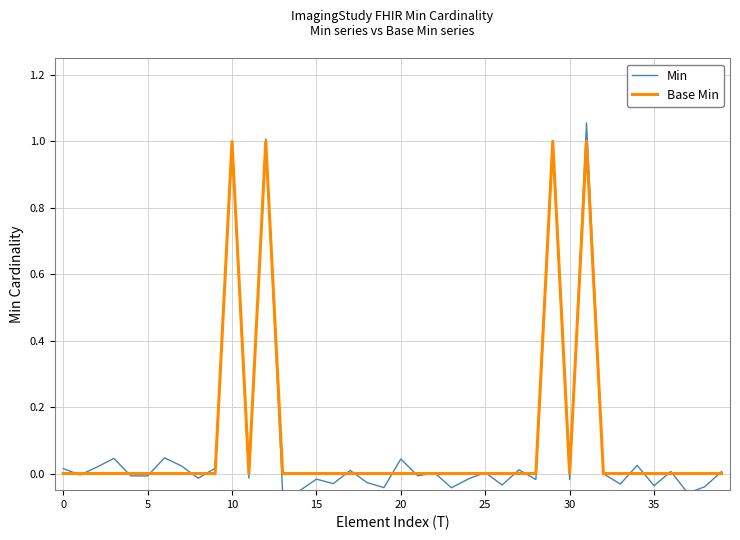

True or false: Min has more than 0 interior local peaks.

True